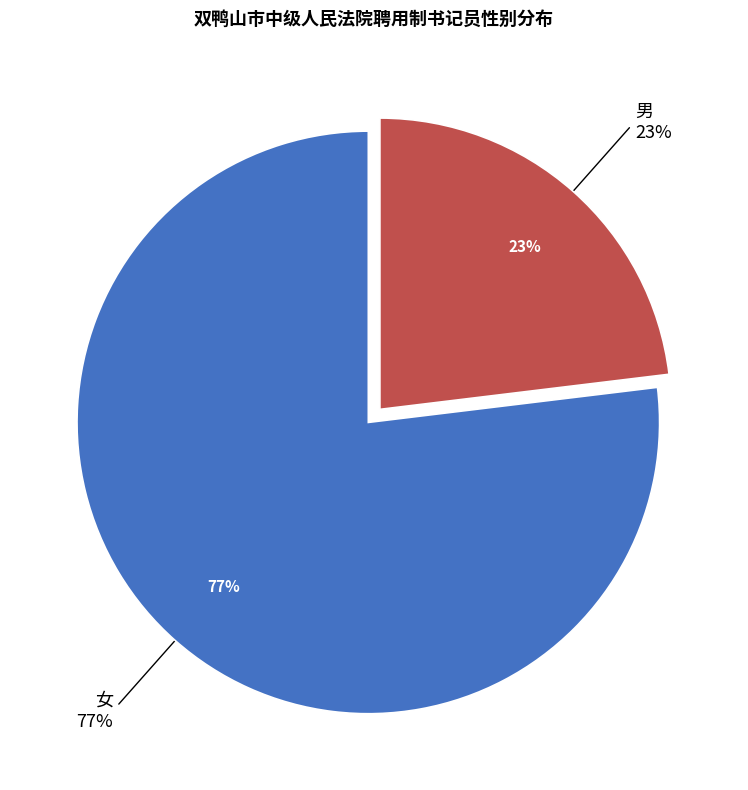

Count the number of slices in the pie.

2